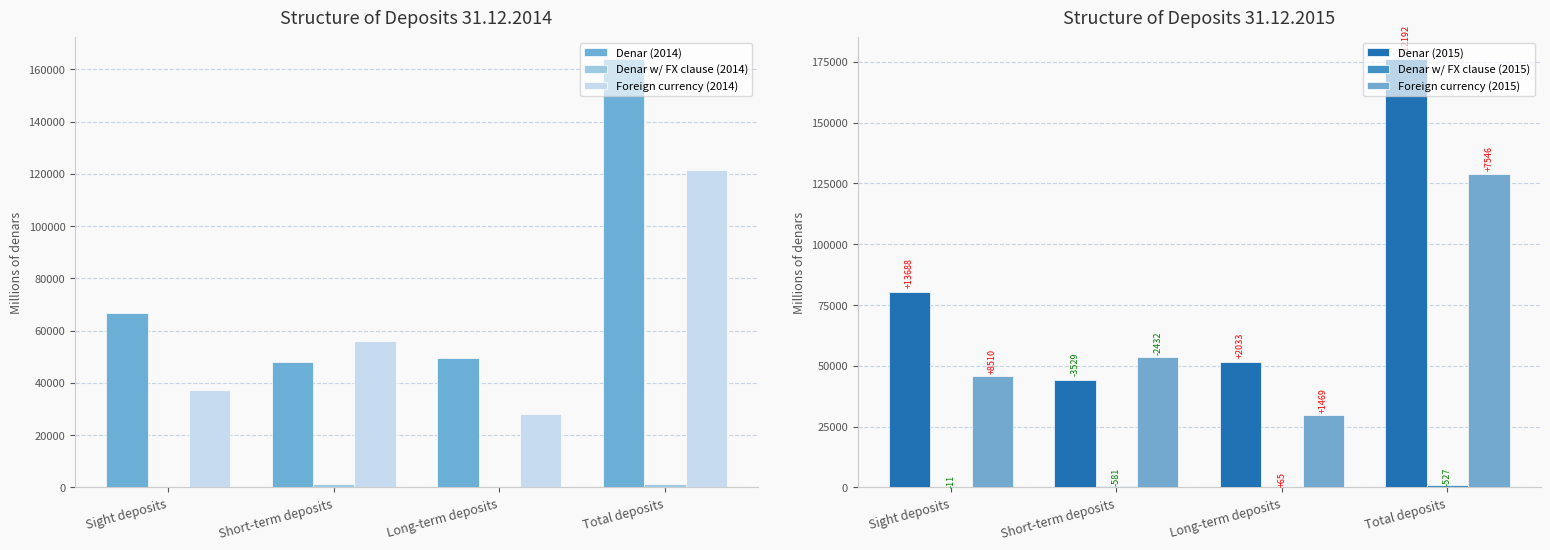

What is the sum of the Foreign currency (2015) values at Short-term deposits and Sight deposits?

99318.0